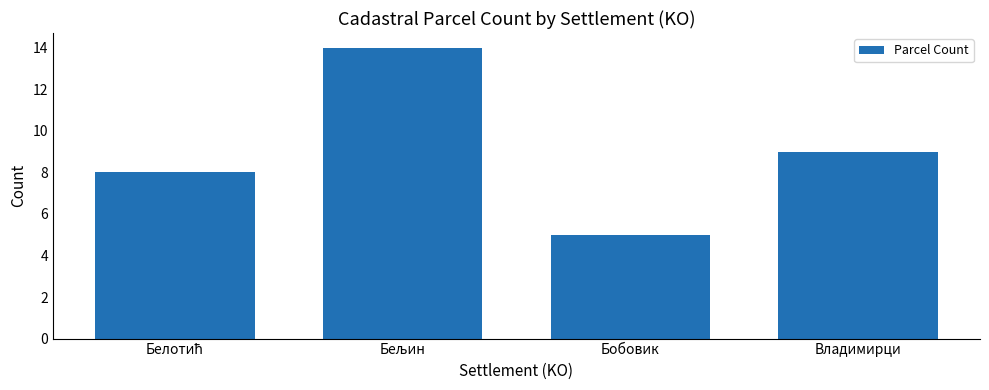

What is the change in value from Бобовик to Владимирци?

+4